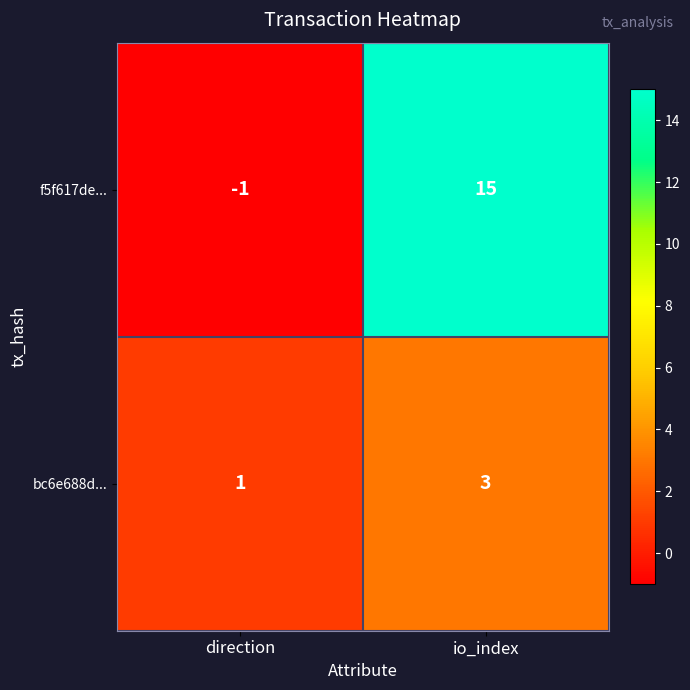

At which label does bc6e688d... reach its peak?

io_index